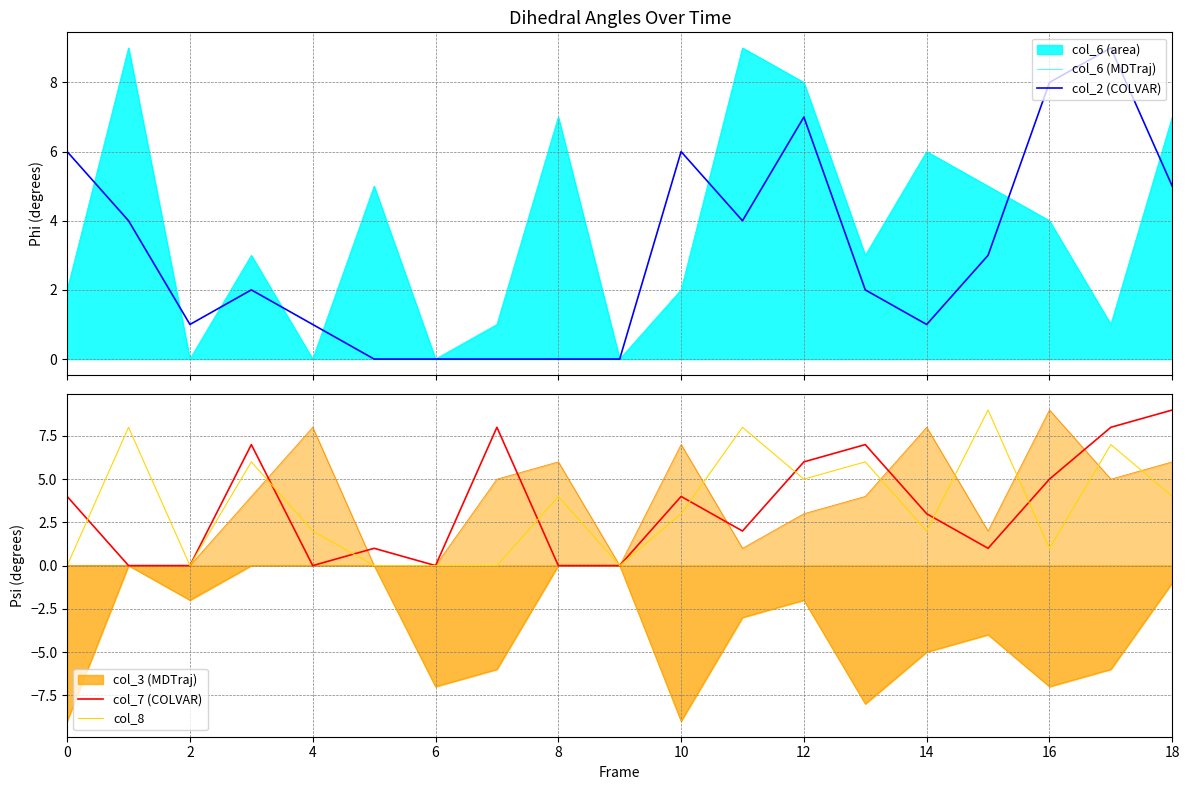

How many data points in col_6 (MDTraj) are less than 3?

8